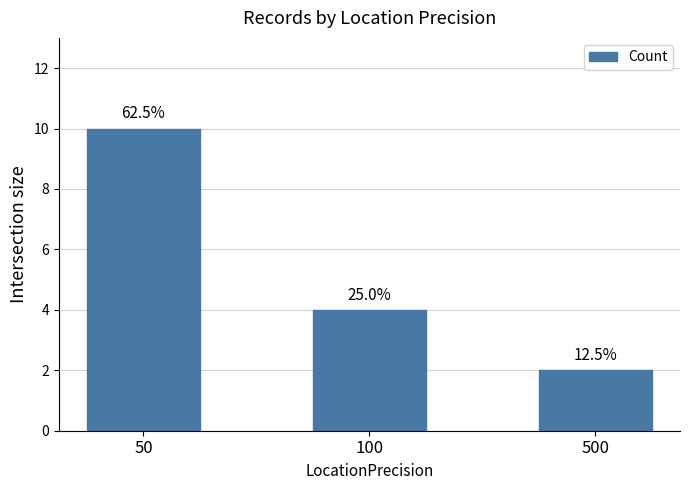

What is the value of the 1st bar from the left?

10